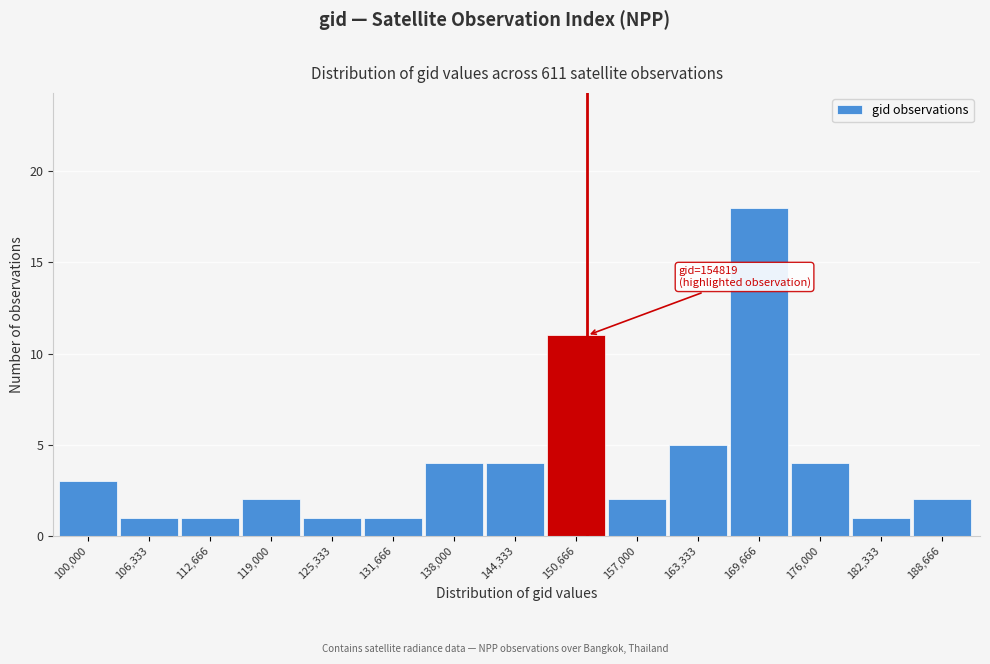

Reading left to right, list all the values displayed in this chart.

3	1	1	2	1	1	4	4	11	2	5	18	4	1	2